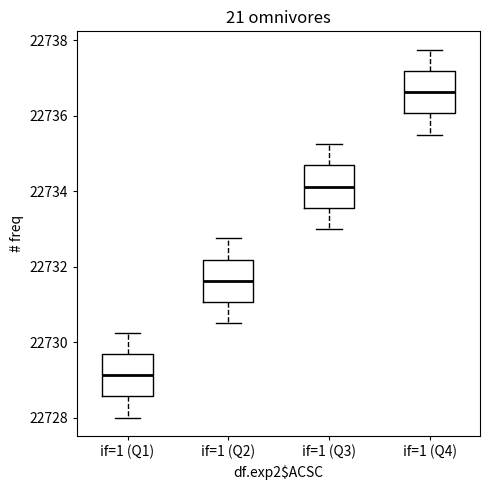

Which box has the lowest median line?

if=1 (Q1)